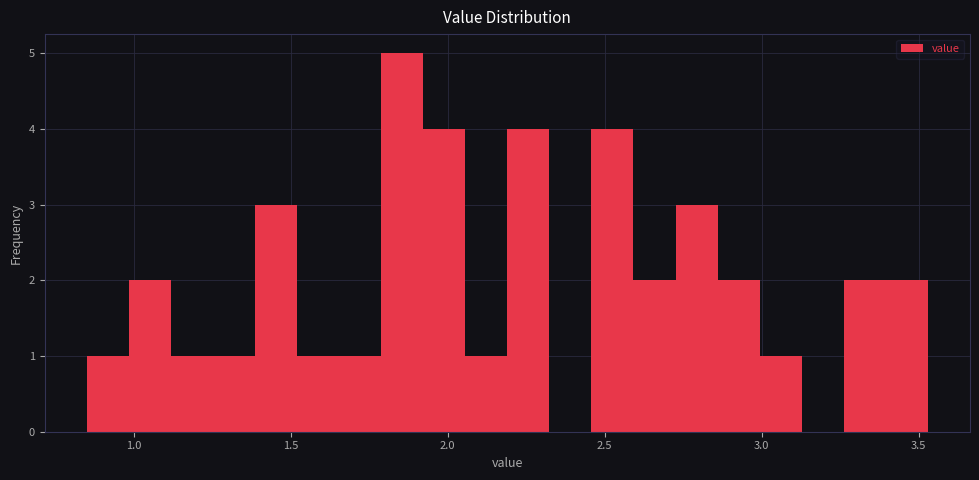

Around what value on the x-axis is the tallest bar? Give the approximate position of its centre, as read against the axis.

1.85